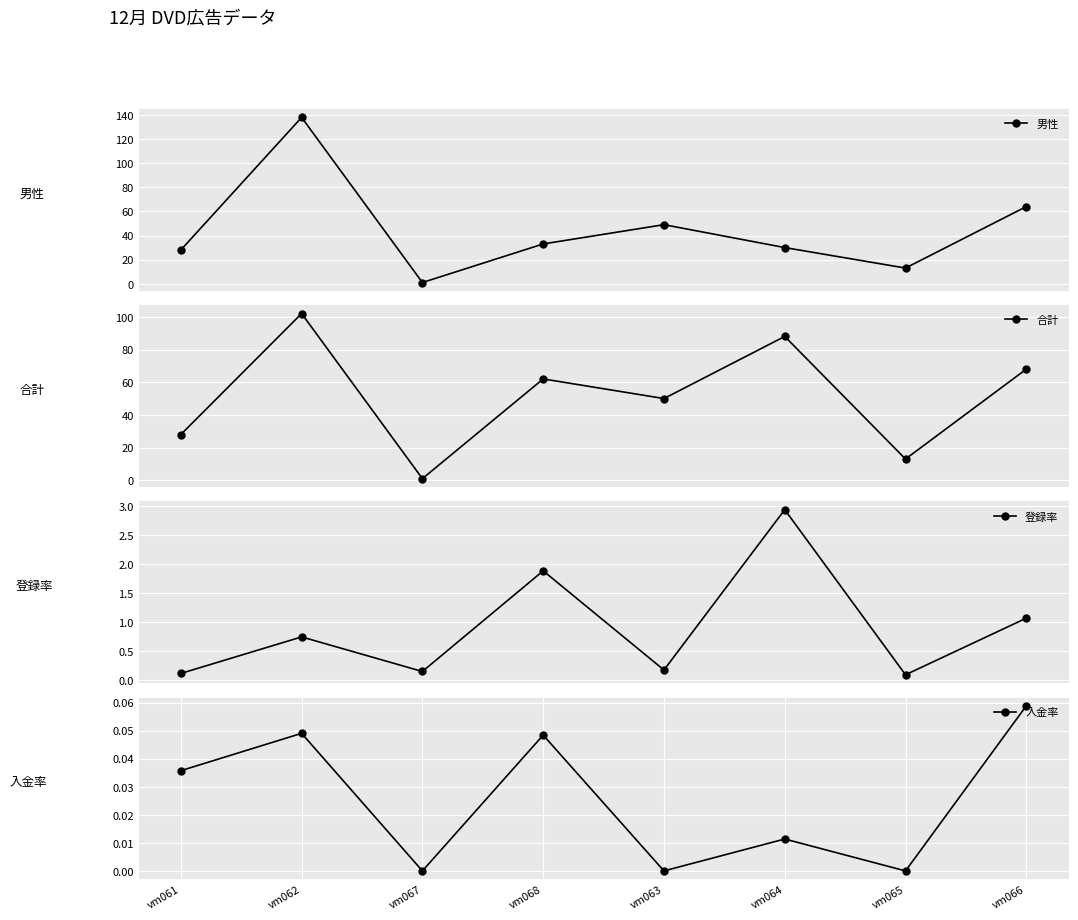

List the series in order of their peak value, highest first.

男性, 合計, 登録率, 入金率